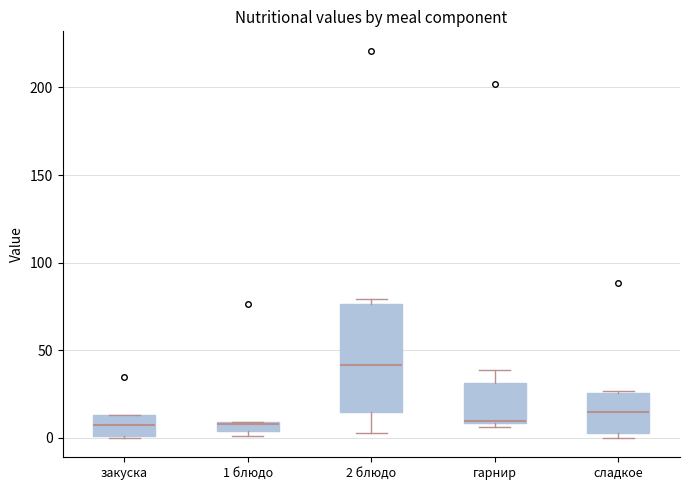

Where is the lower edge of the box for сладкое on the y-axis? The values are not printed on the chart, so give them approximately, as read against the axis.

5